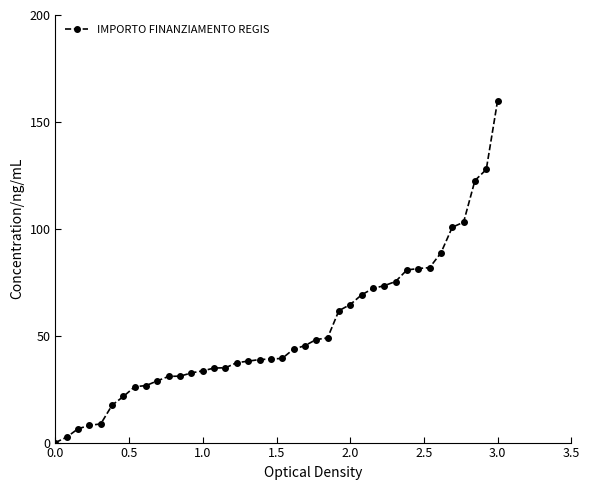

Count the number of data series in this chart.

1